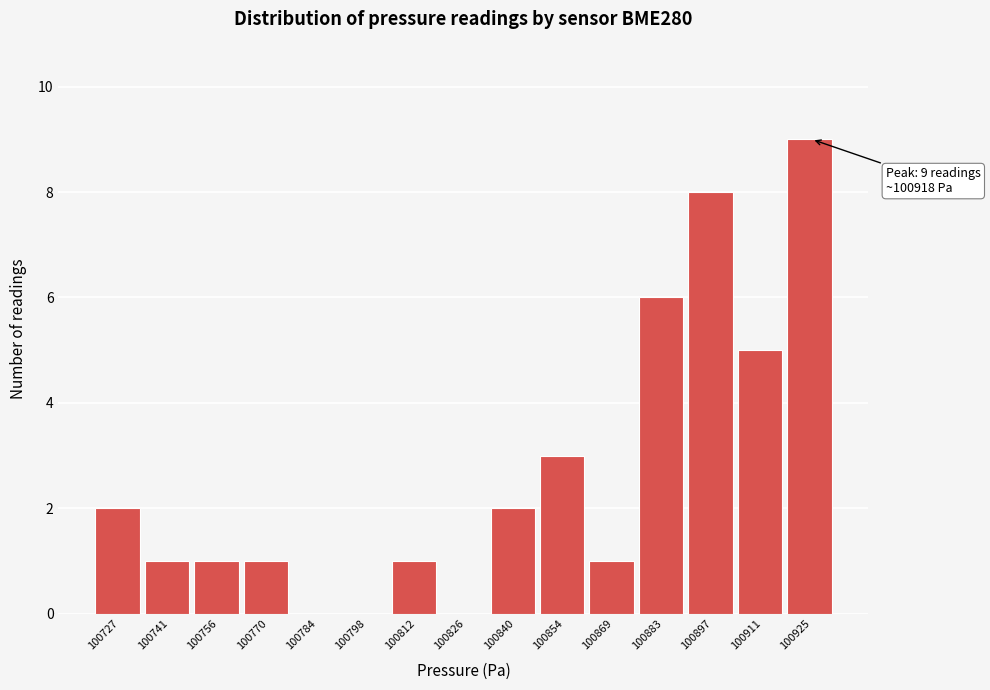

Which range on the x-axis has the tallest bar?

100918 to 100932